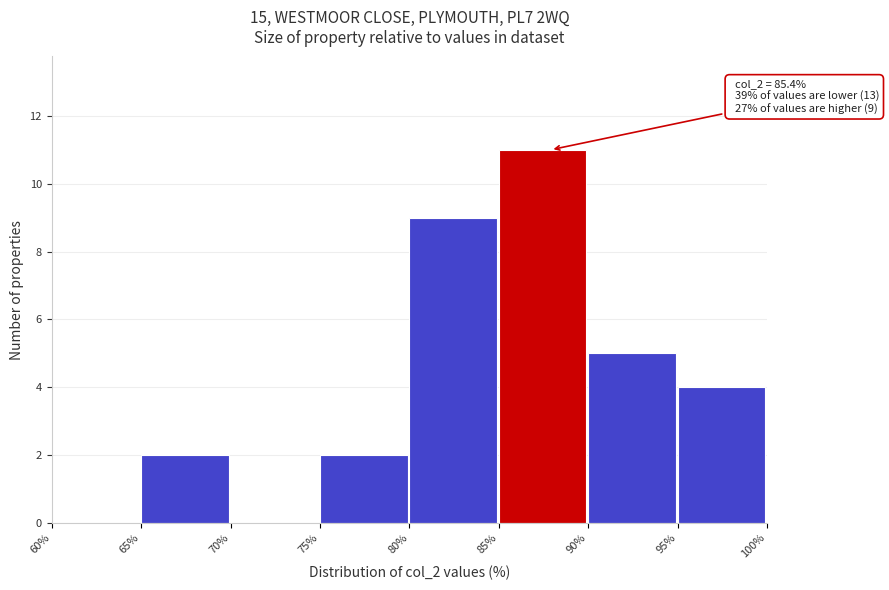

Which range on the x-axis has the tallest bar?

85% to 90%